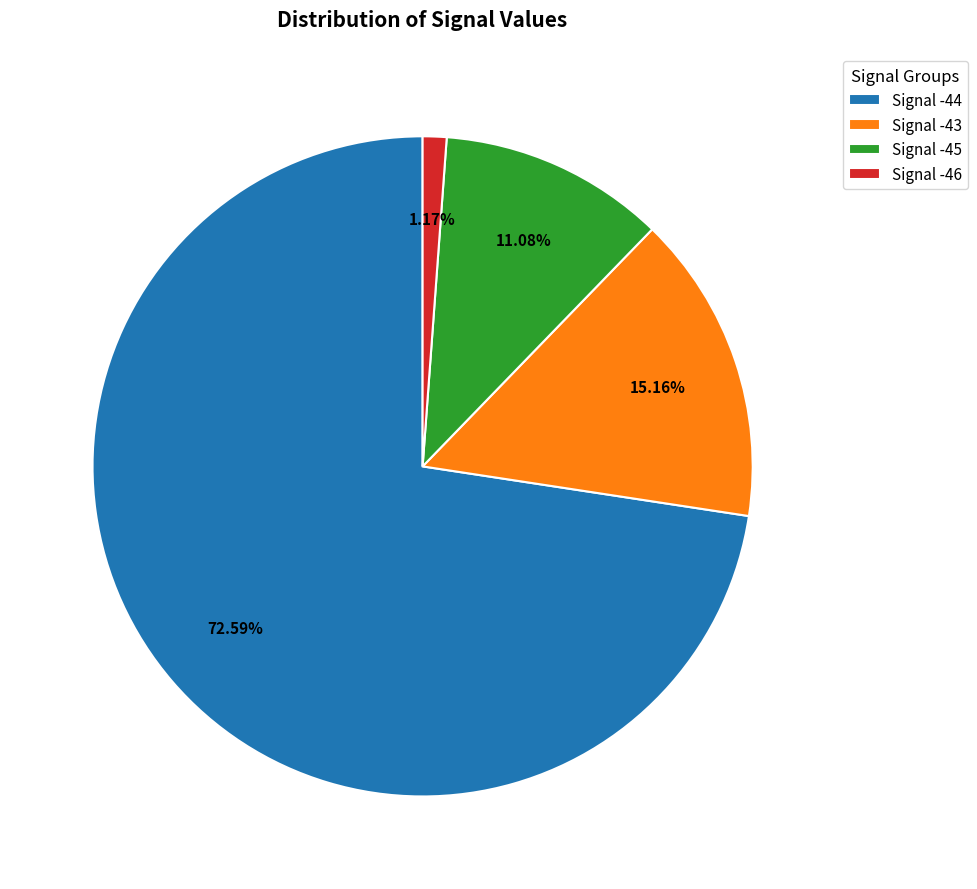

Does Signal -44 account for over 50% of the chart?

Yes